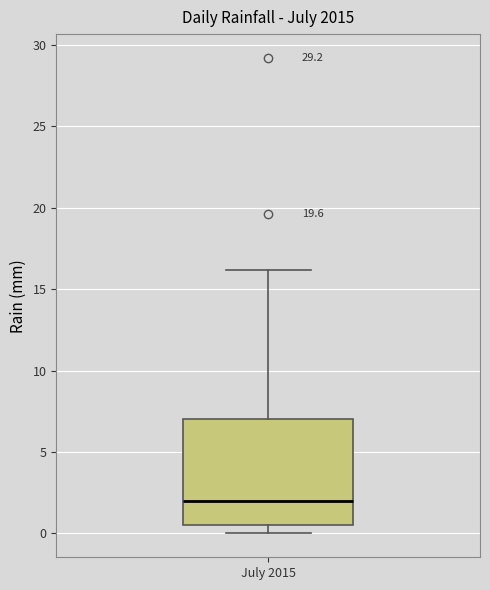

Where does the upper whisker of the box for July 2015 end on the y-axis? The values are not printed on the chart, so give them approximately, as read against the axis.

16.0